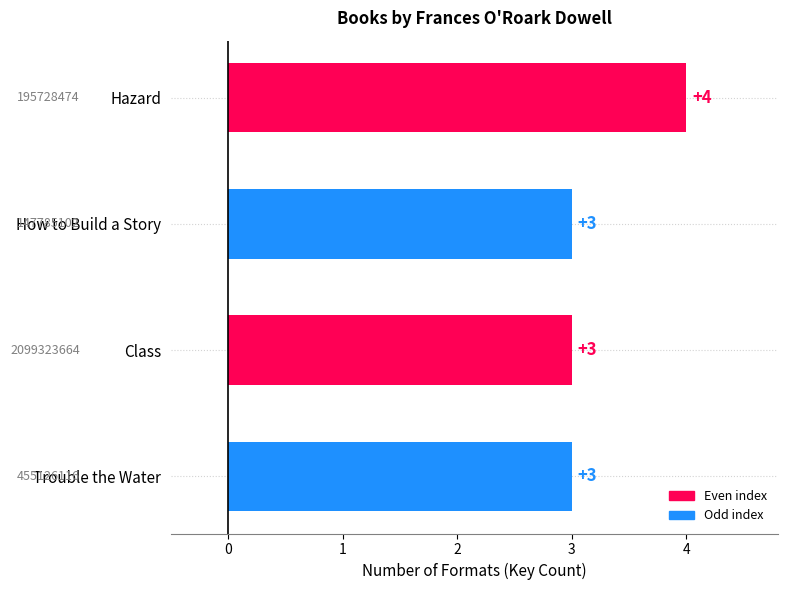

What is the difference between the maximum and minimum values?

1